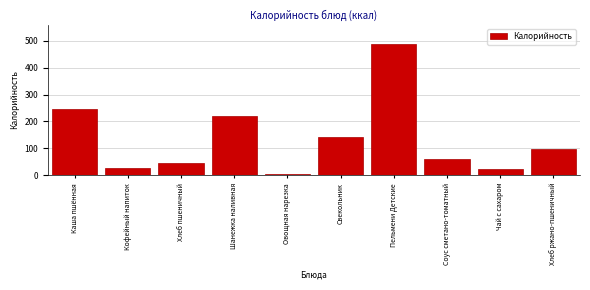

Reading left to right, list all the values displayed in this chart.

Каша пшённая=245.5	Кофейный напиток=26.7	Хлеб пшеничный=46.9	Шанежка наливная=220.8	Овощная нарезка=5.8	Свекольник=141.7	Пельмени Детские=486.5	Соус сметано-томатный=59.0	Чай с сахаром=23.3	Хлеб ржано-пшеничный=97.8